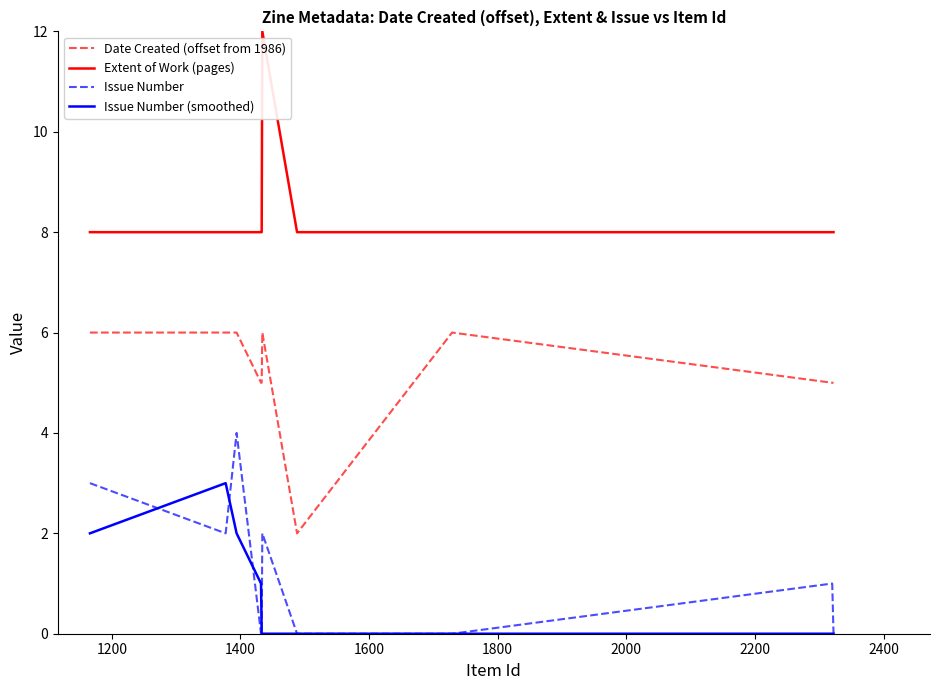

List the series in order of their peak value, lowest first.

Issue Number (smoothed), Issue Number, Date Created (offset from 1986), Extent of Work (pages)